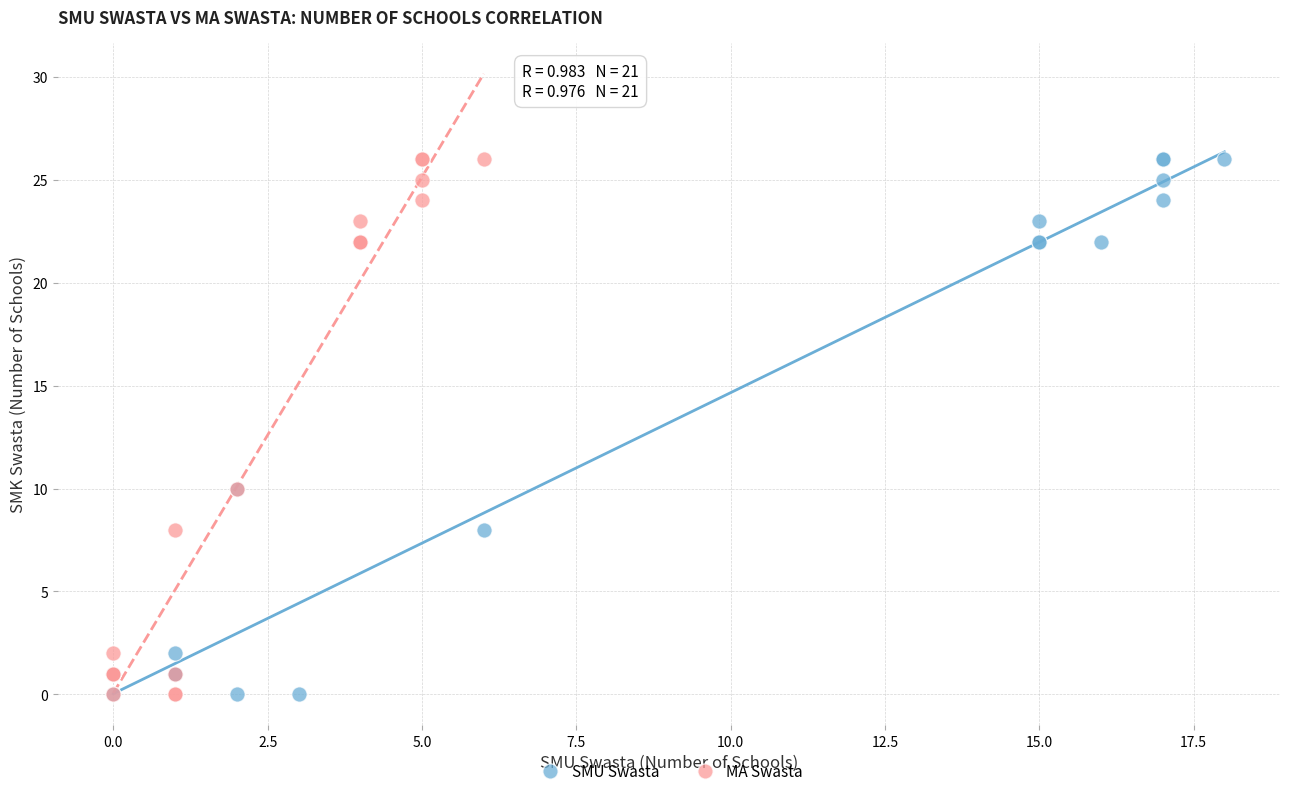

What are all the series names shown in the legend?

SMU Swasta, MA Swasta